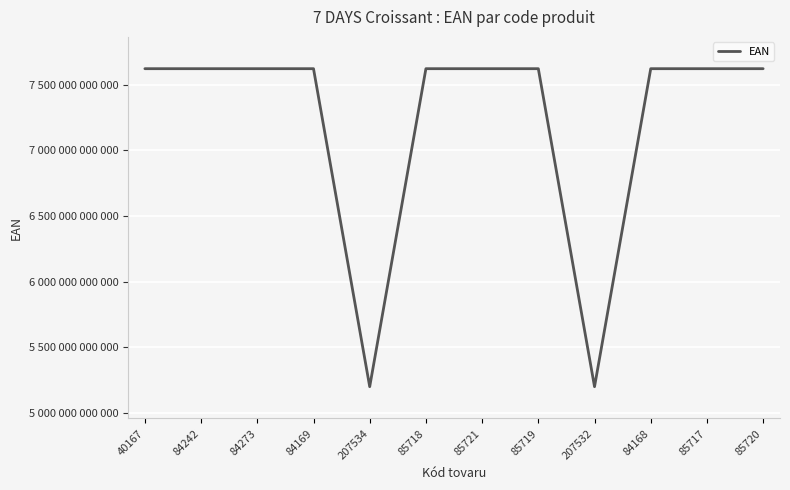

Does the chart display data point markers on the line(s)?

No